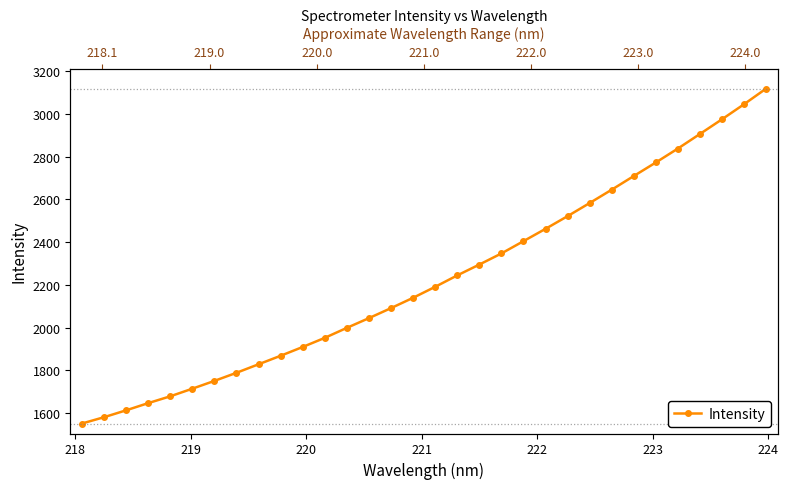

Is this an area chart (filled region under the line)?

No